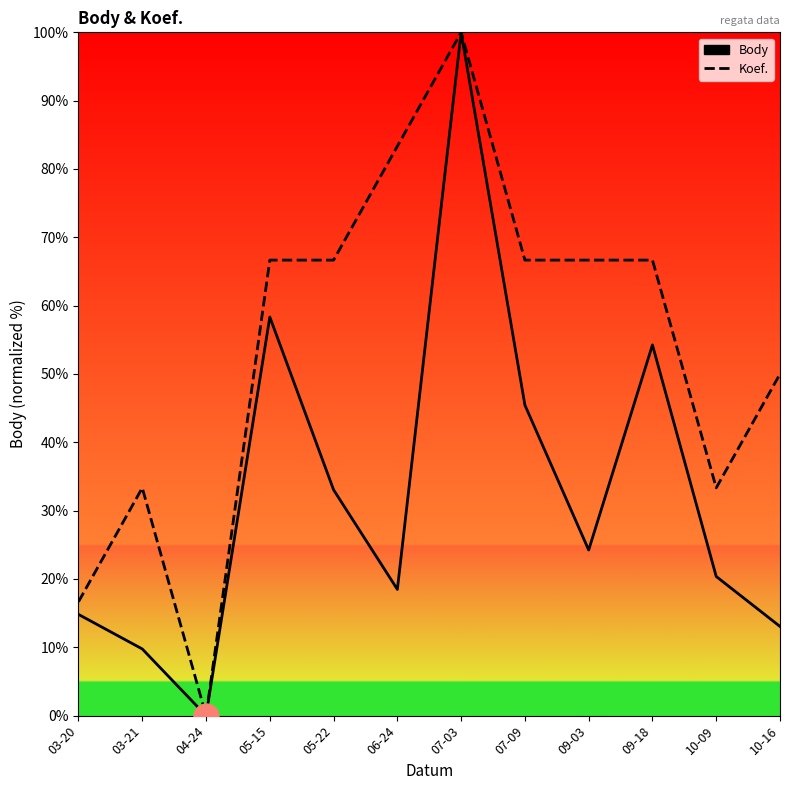

True or false: Koef. and Body intersect in this chart.

False